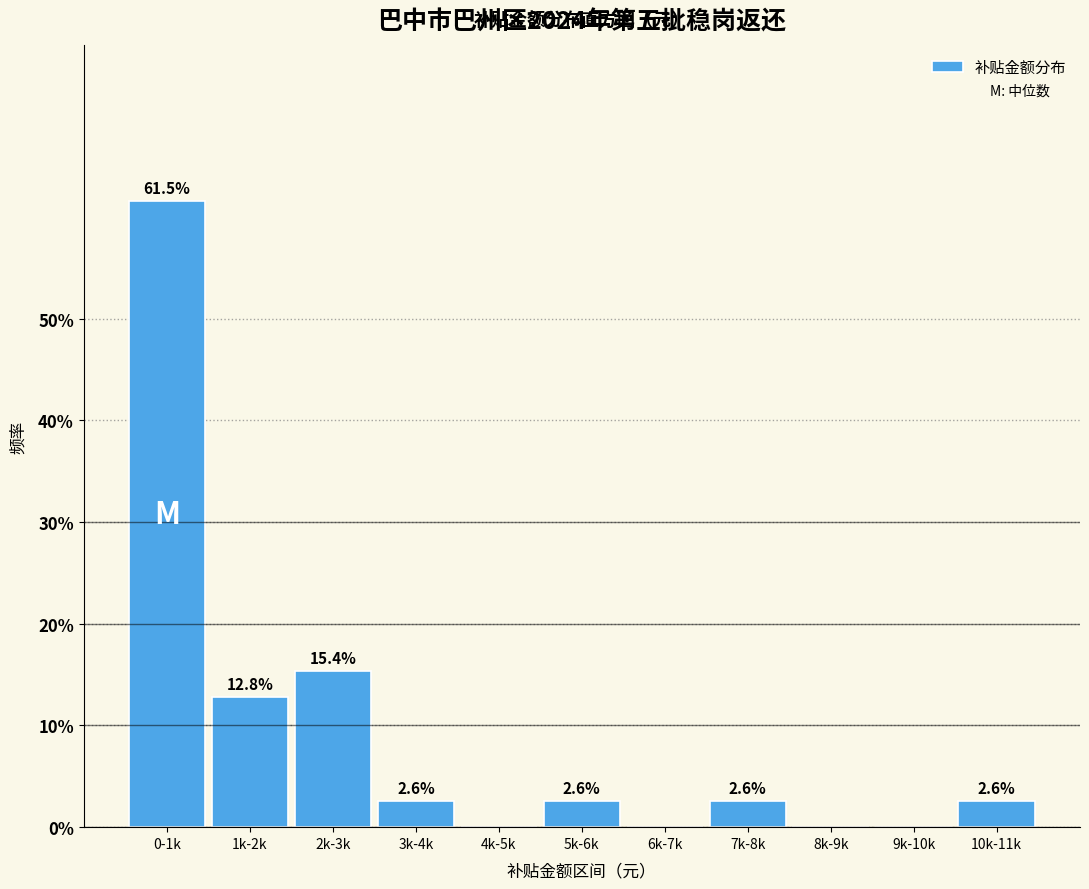

Reading left to right, what are all the values shown in this chart?

0-1k=61.5	1k-2k=12.8	2k-3k=15.4	3k-4k=2.6	4k-5k=0.0	5k-6k=2.6	6k-7k=0.0	7k-8k=2.6	8k-9k=0.0	9k-10k=0.0	10k-11k=2.6